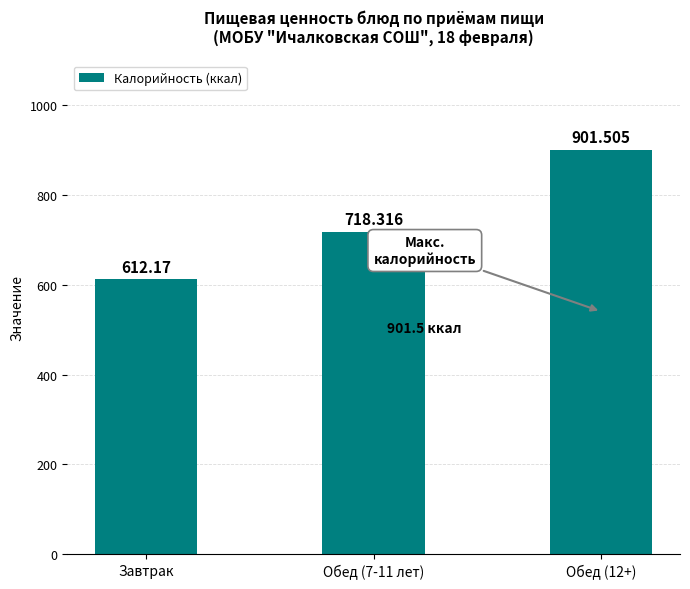

Count the number of data series in this chart.

1